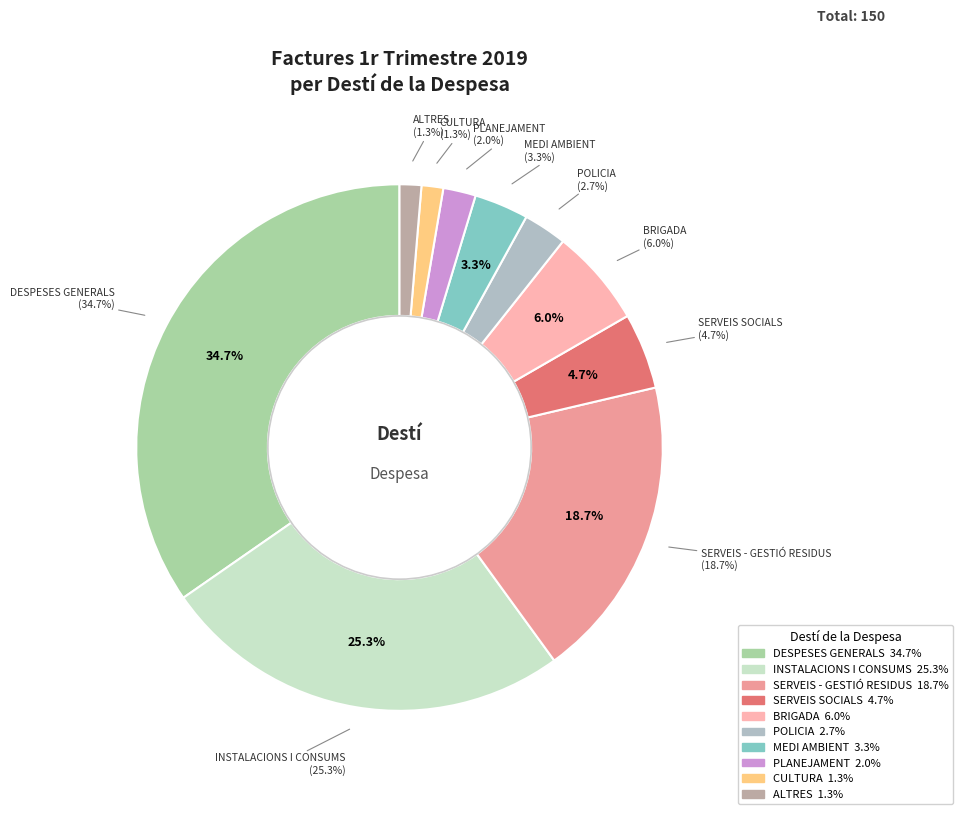

Is there any slice that represents more than half of the pie?

No